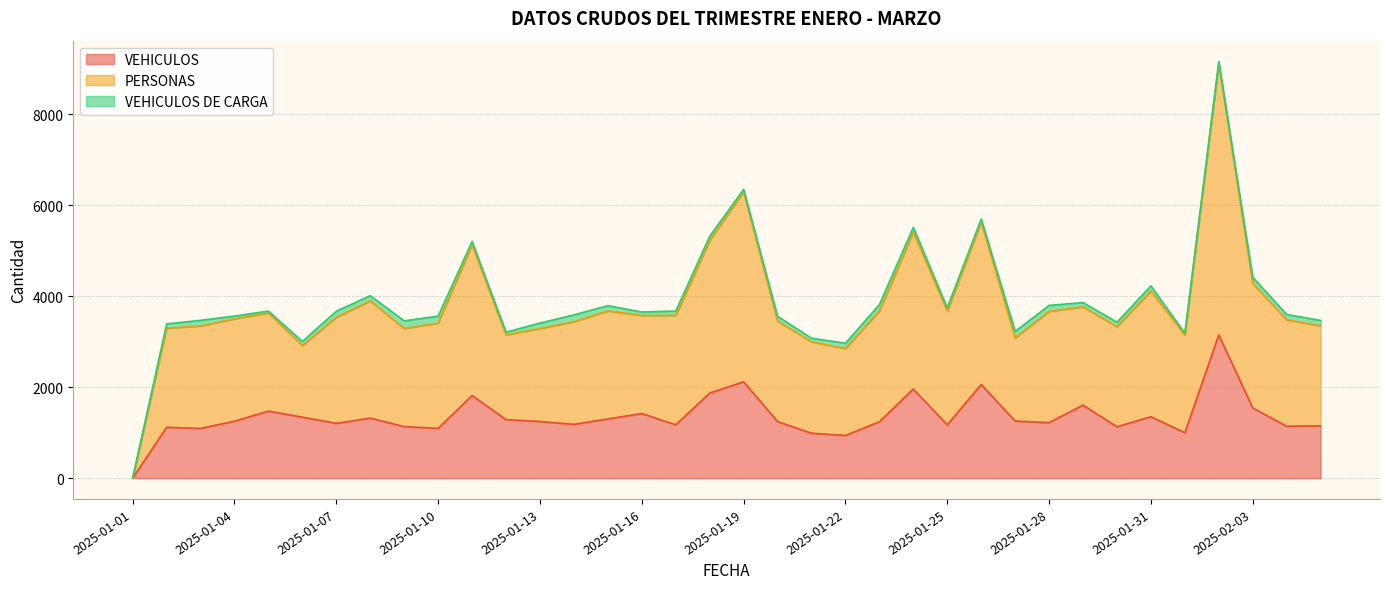

What is the spread (max minus min) of values at 2025-01-28?

2577